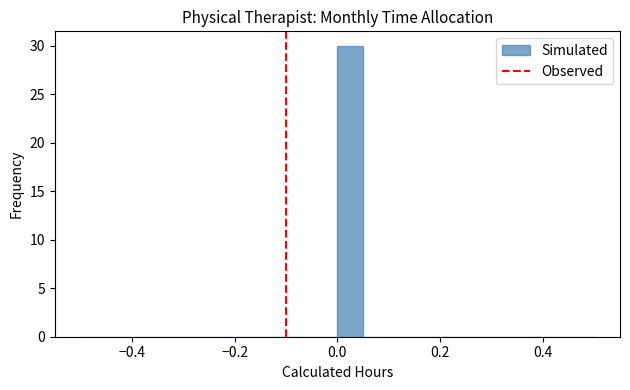

Read against the x-axis, roughly where is the centre of the tallest bar?

0.02